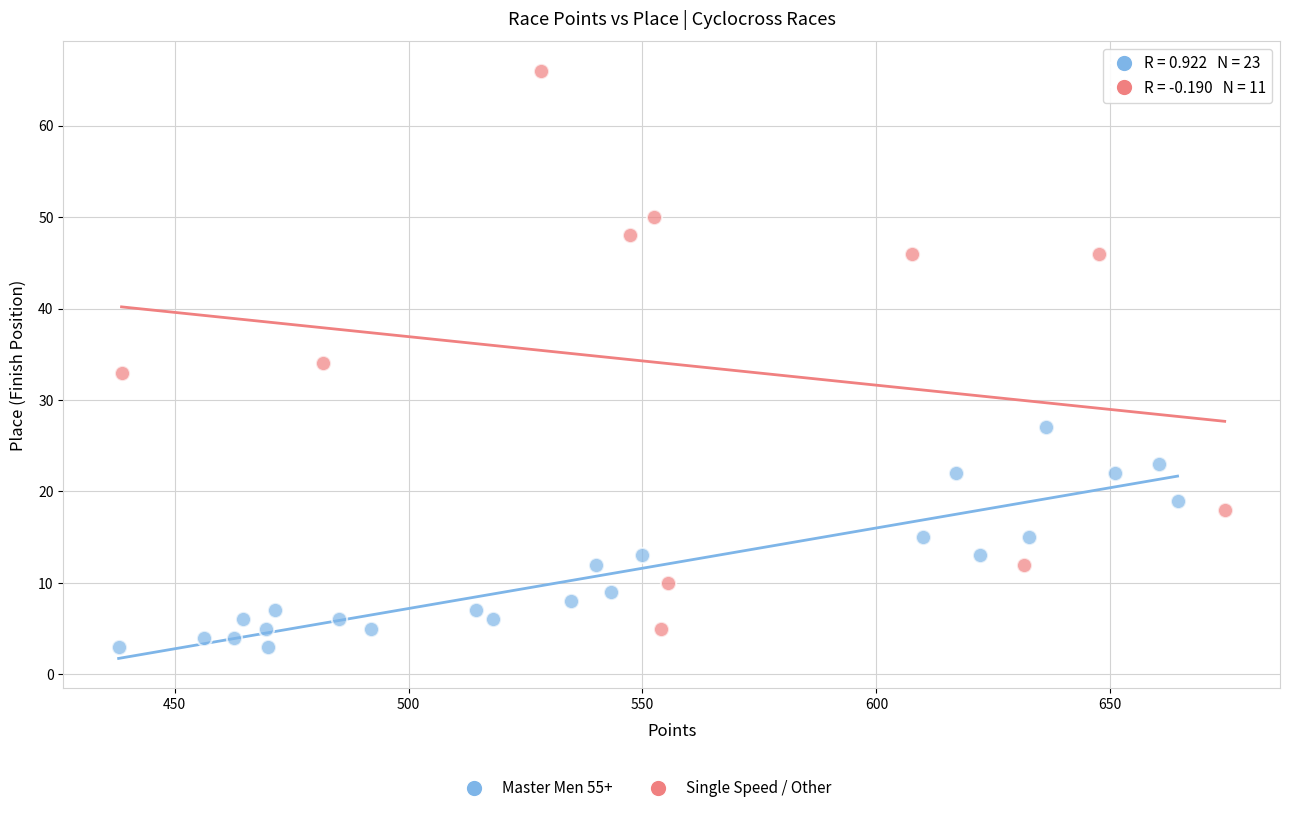

Which series has the widest spread of Y values?

Single Speed / Other